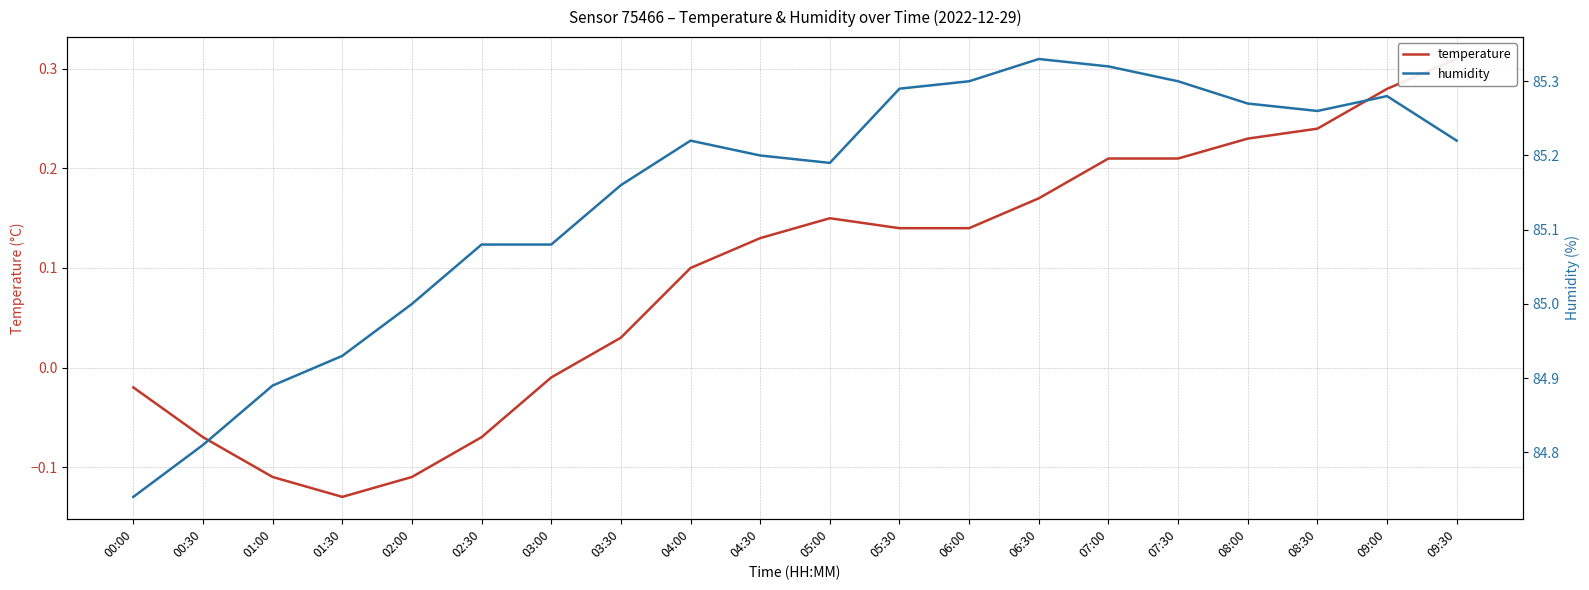

What is the value of the temperature point at the 3rd from the left?

-0.1